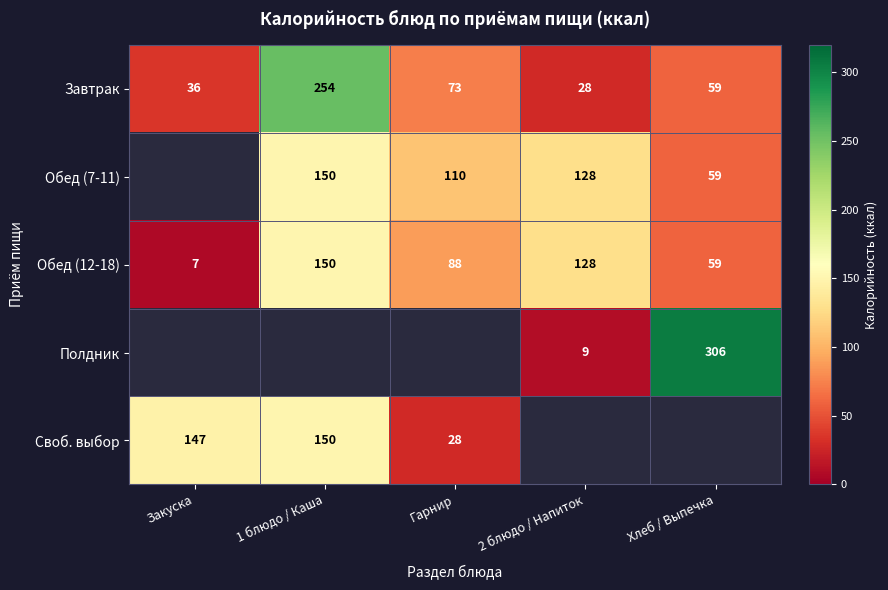

Where is Завтрак nearest to the value 141?

Гарнир